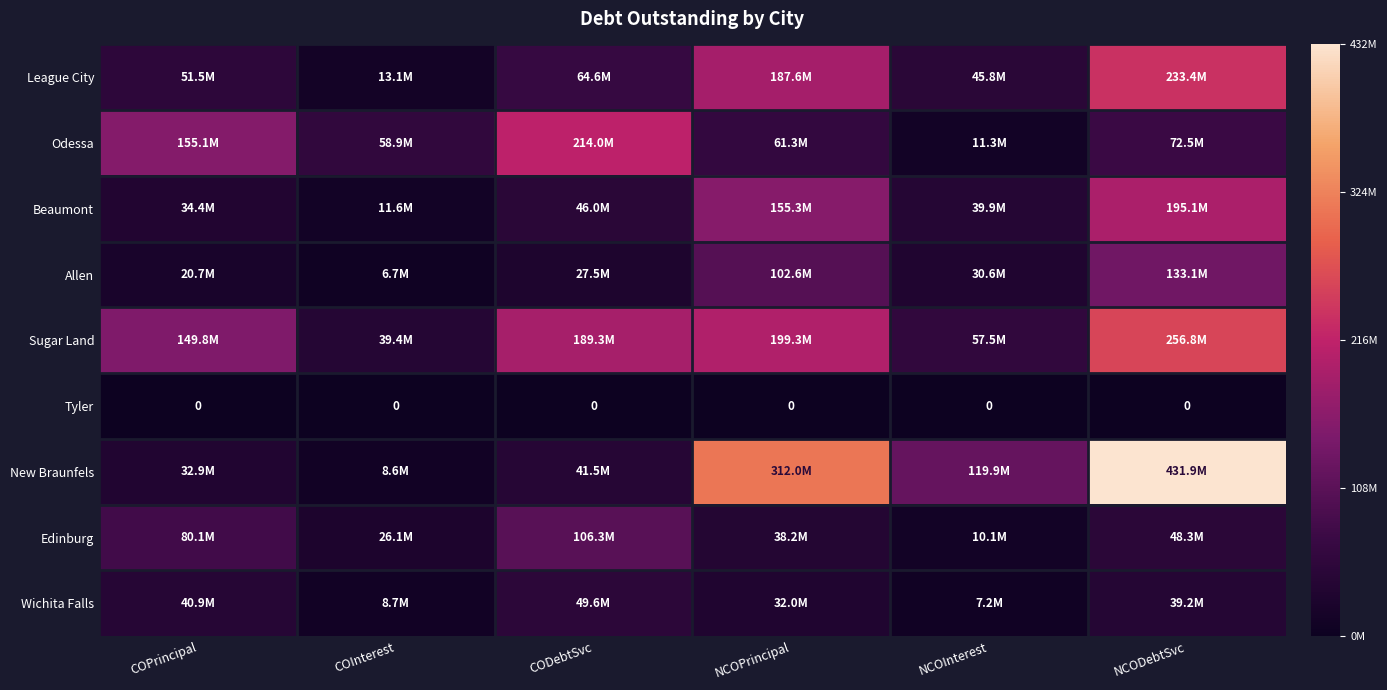

What is the difference between the maximum and minimum values in the Odessa series?

202730600.0